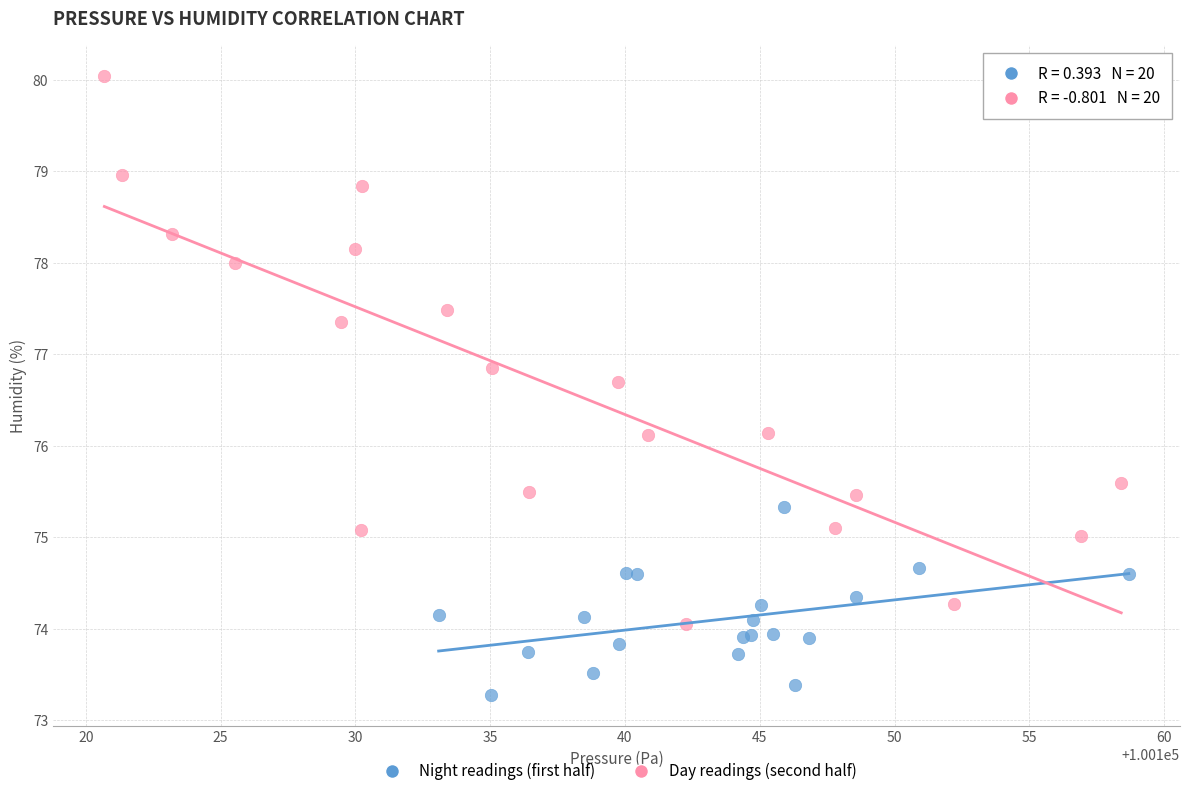

Which series reaches the minimum Y coordinate?

Night readings (first half)